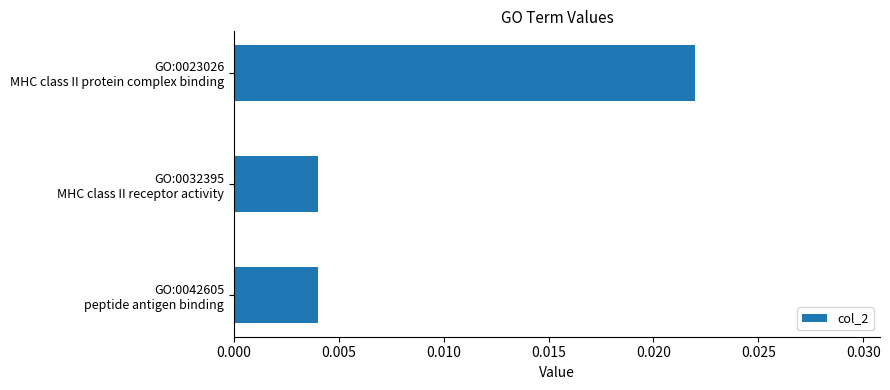

Are the bars horizontal?

Yes